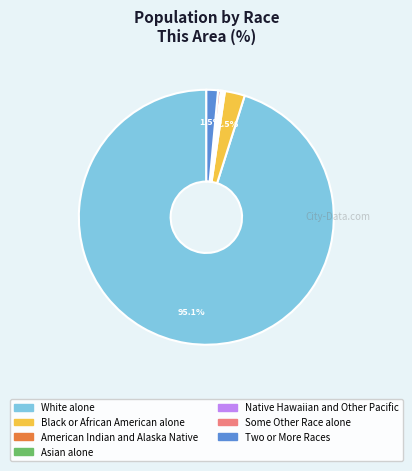

Does any single category account for the majority?

Yes